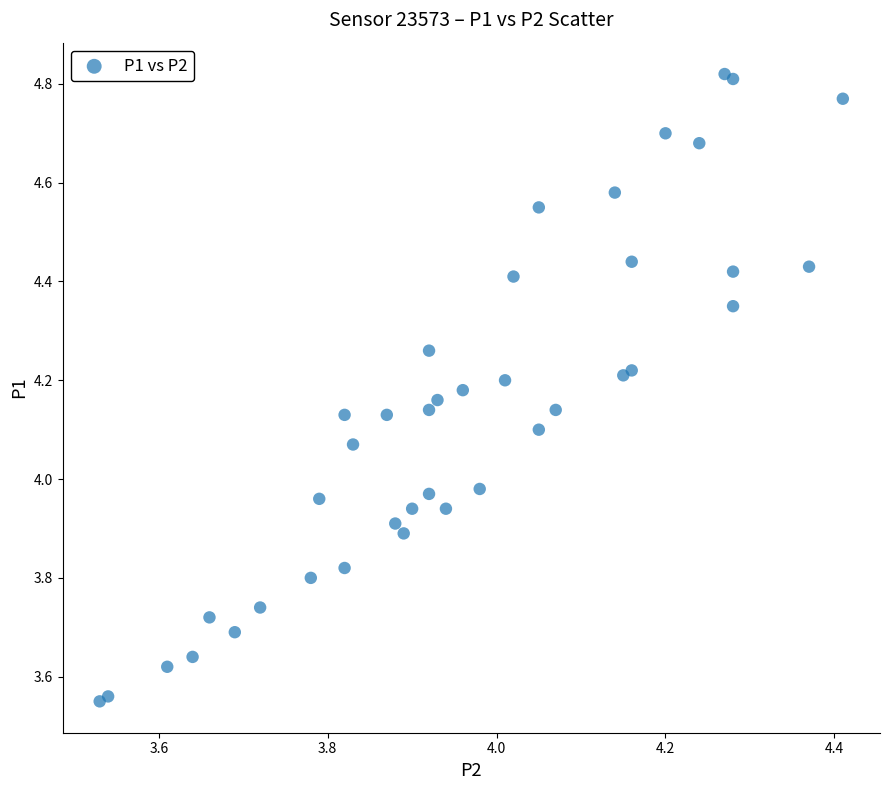

What is the range of Y values (max minus min)?

1.3